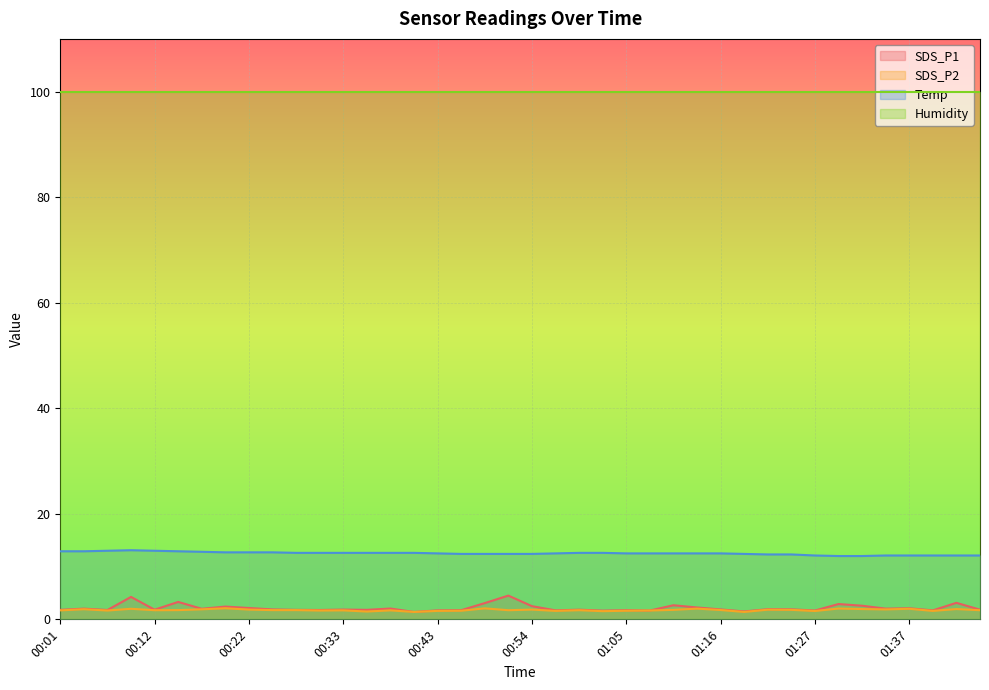

What is the label of the 35th point from the right?

00:15